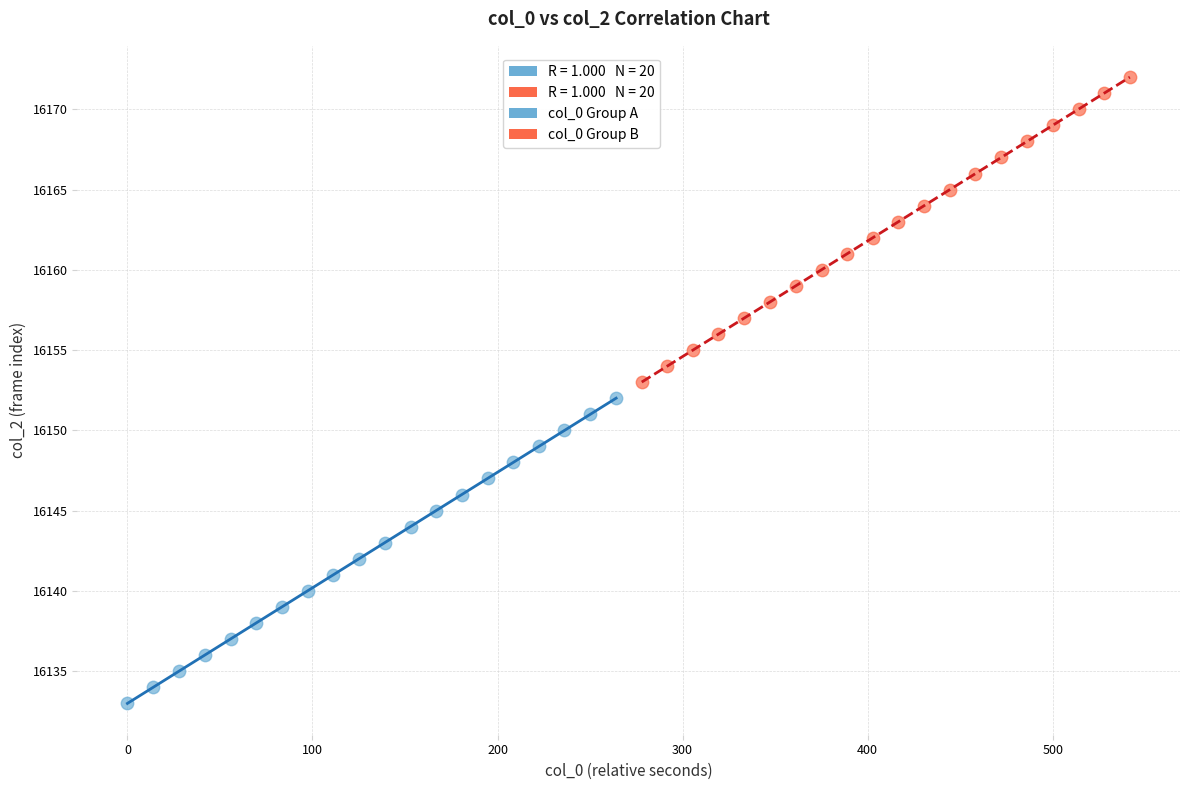

Which series reaches the maximum Y coordinate?

col_0 Group B